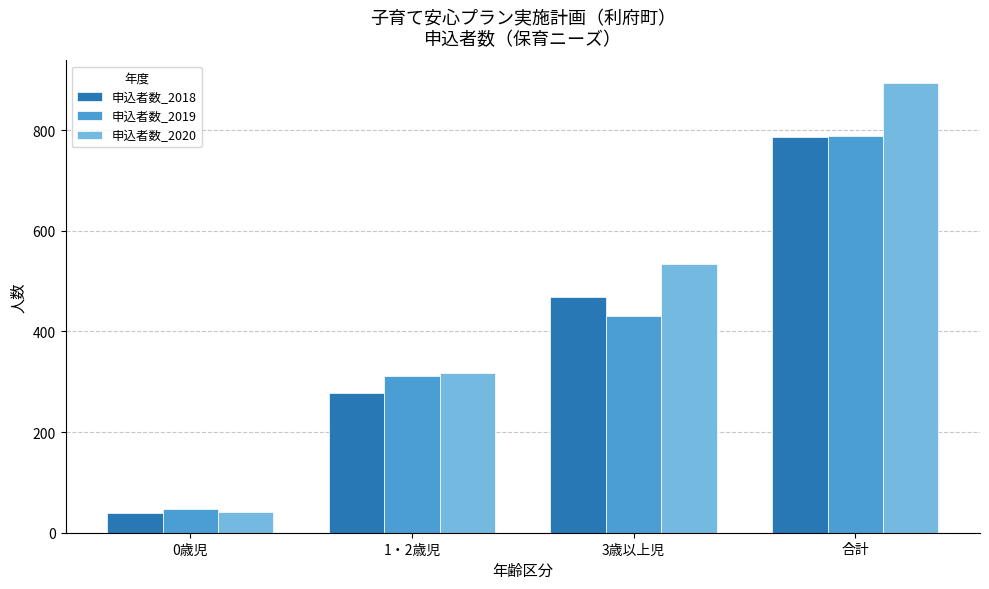

List the labels in order of 申込者数_2018 value, smallest first.

0歳児, 1・2歳児, 3歳以上児, 合計